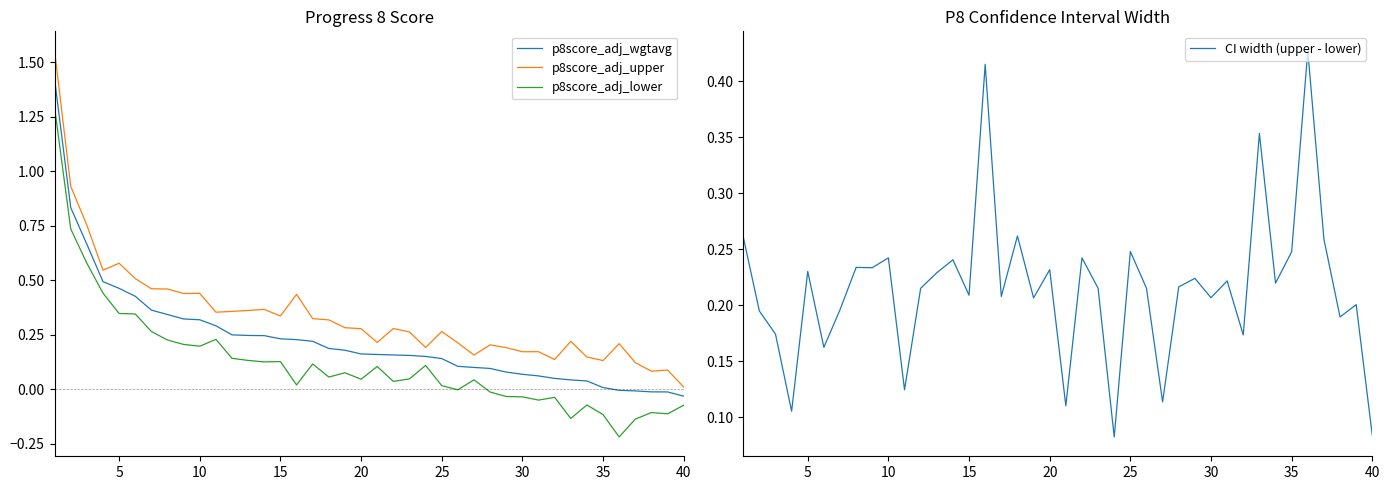

True or false: p8score_adj_upper has more than 0 points higher than both neighbors.

True